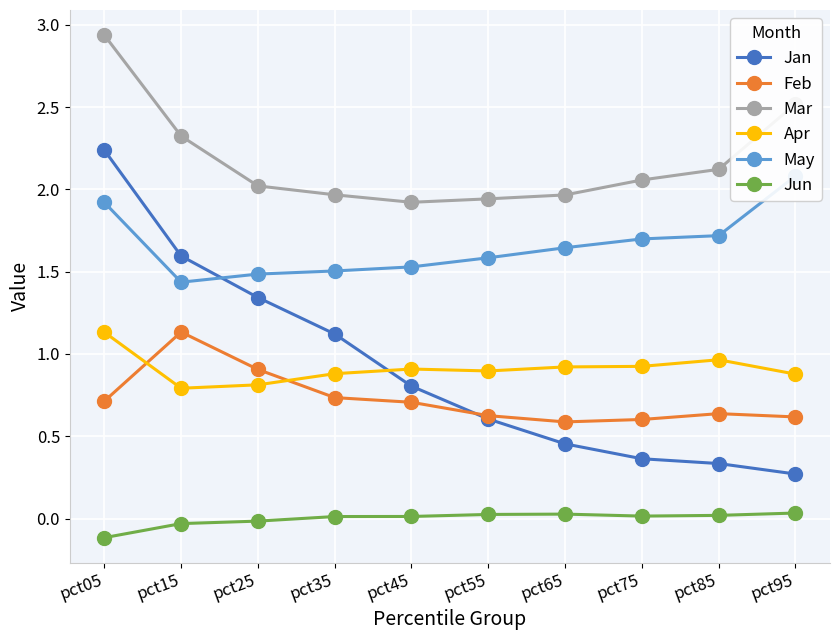

What is the difference between the Mar values at pct25 and pct15?

0.3